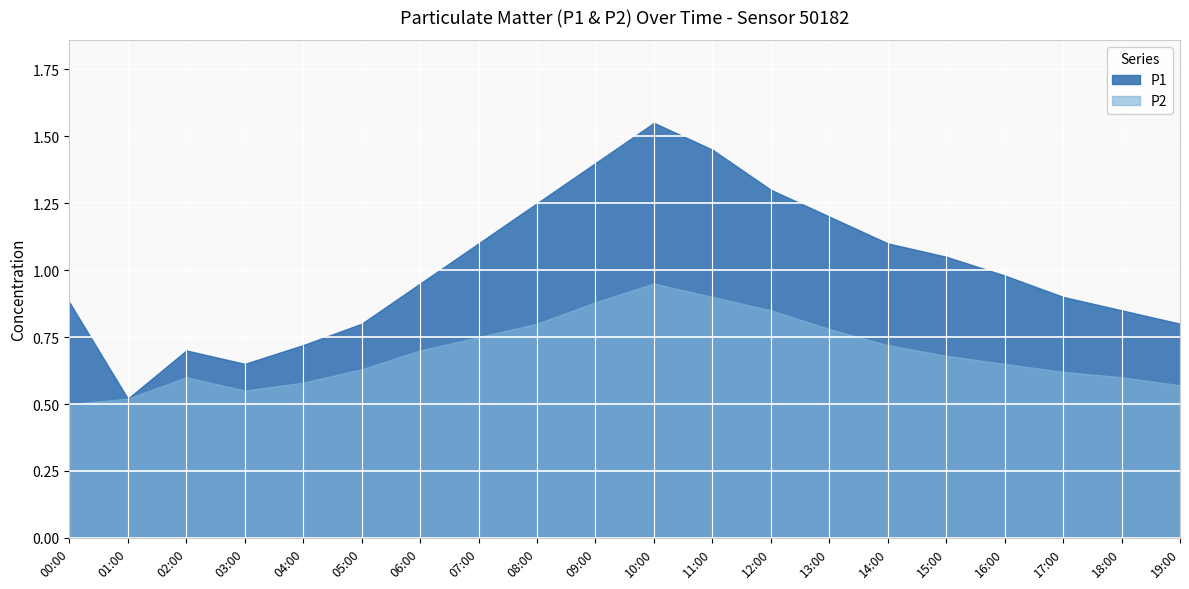

Is it true that P1 equals 1.0 at 09:00?

False